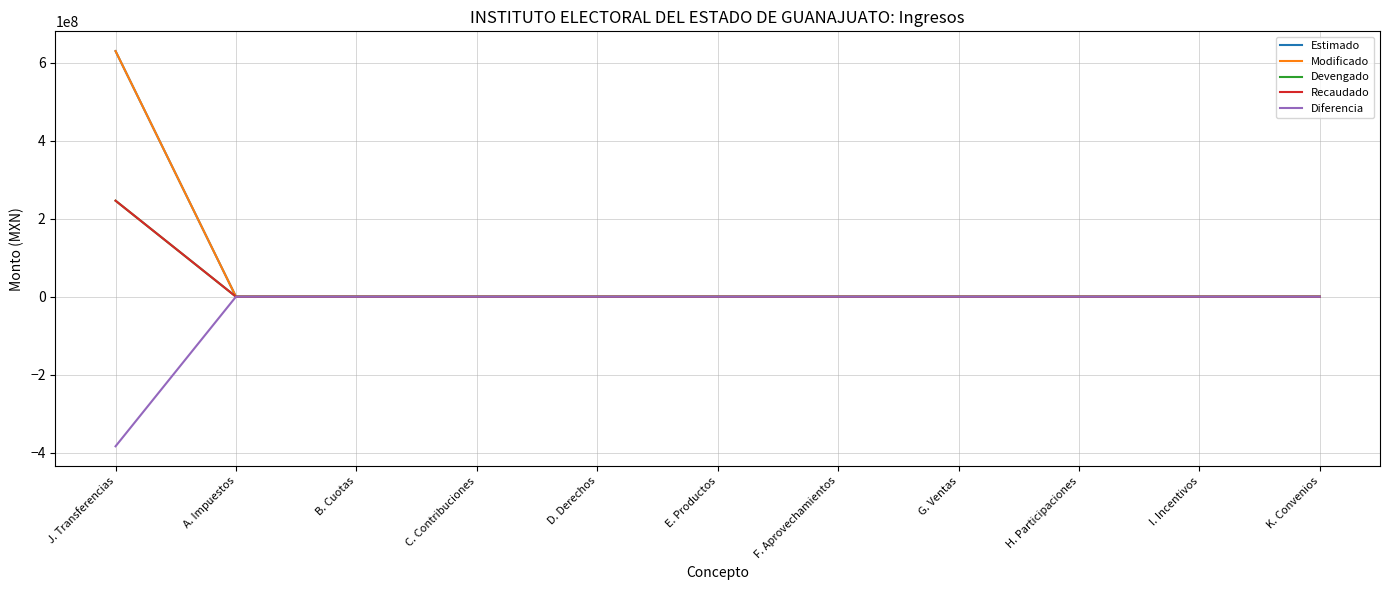

True or false: Estimado has a value of -257579126.0 at C. Contribuciones.

False